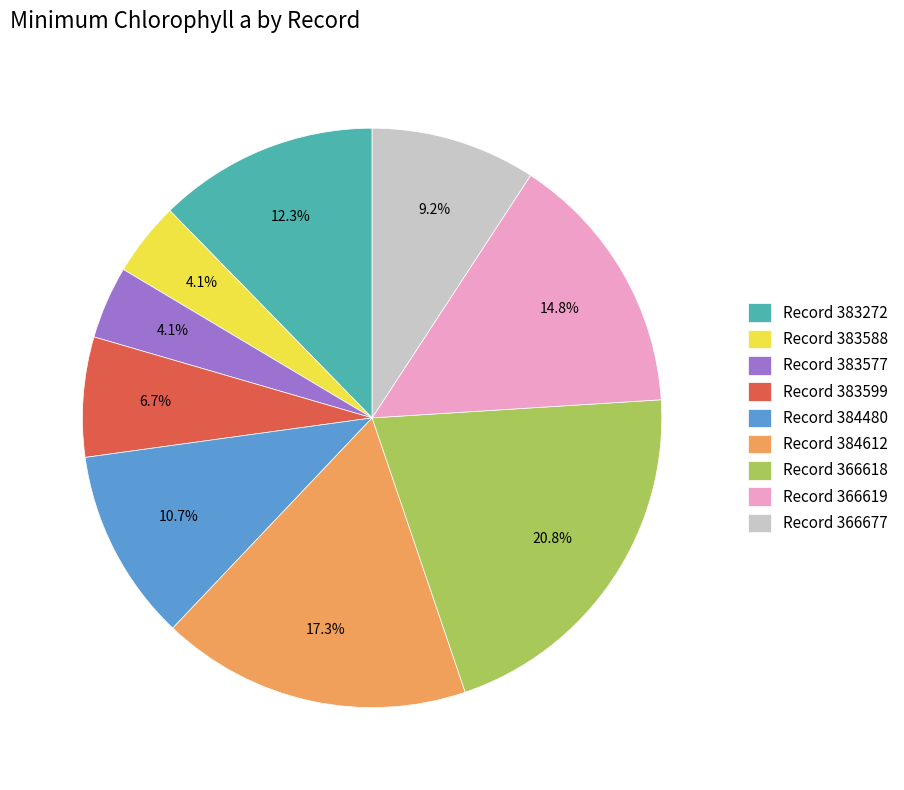

What portion of the pie excludes Record 383588?

95.9%